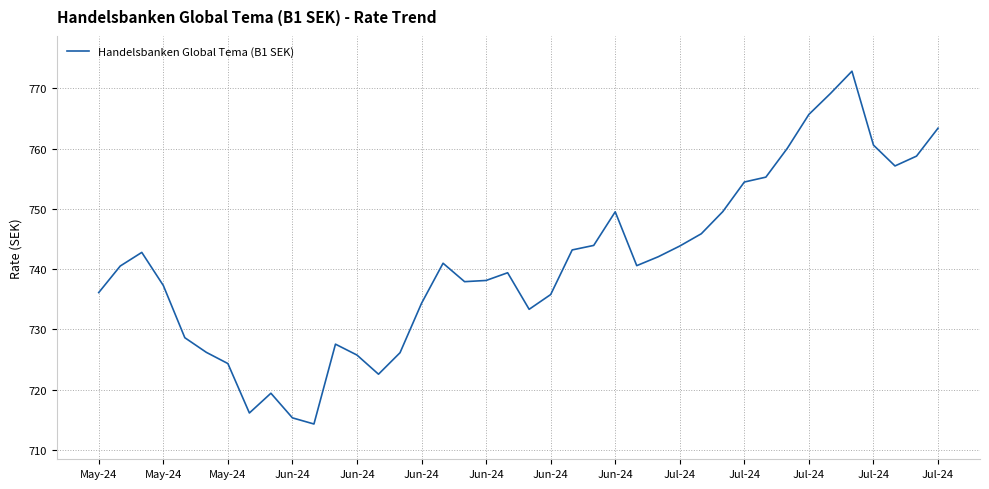

What is the difference between the maximum and minimum values?

58.6